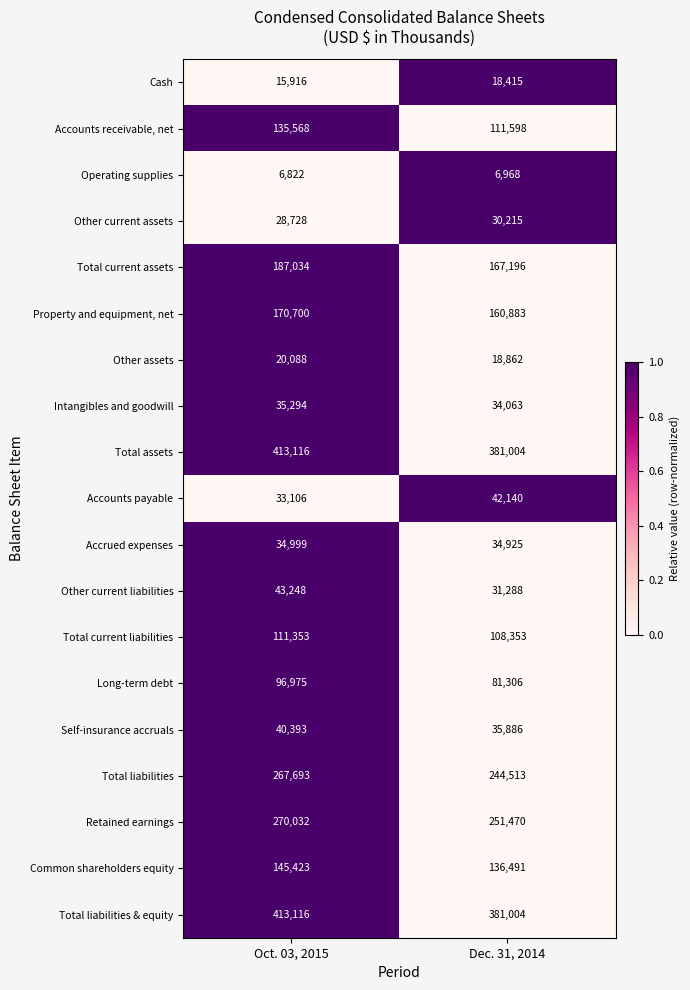

What is the greatest value displayed?

413116